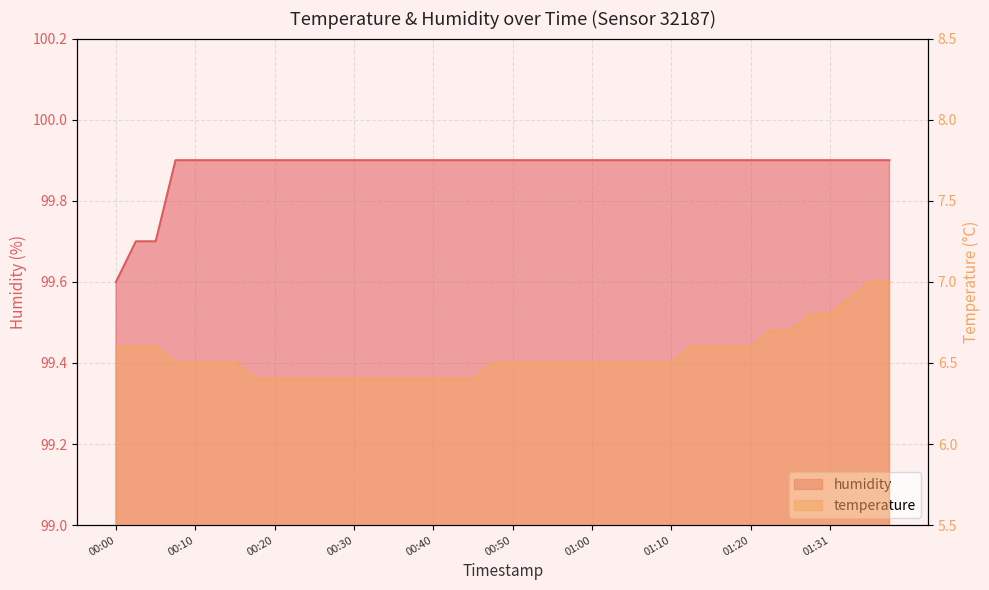

Which has a higher value, 00:03 or 00:28?

00:03